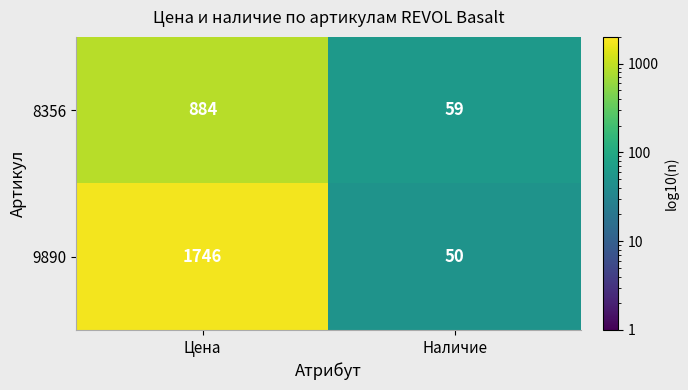

Reading left to right, extract all data points from this chart.

8356: 884	59
9890: 1746	50